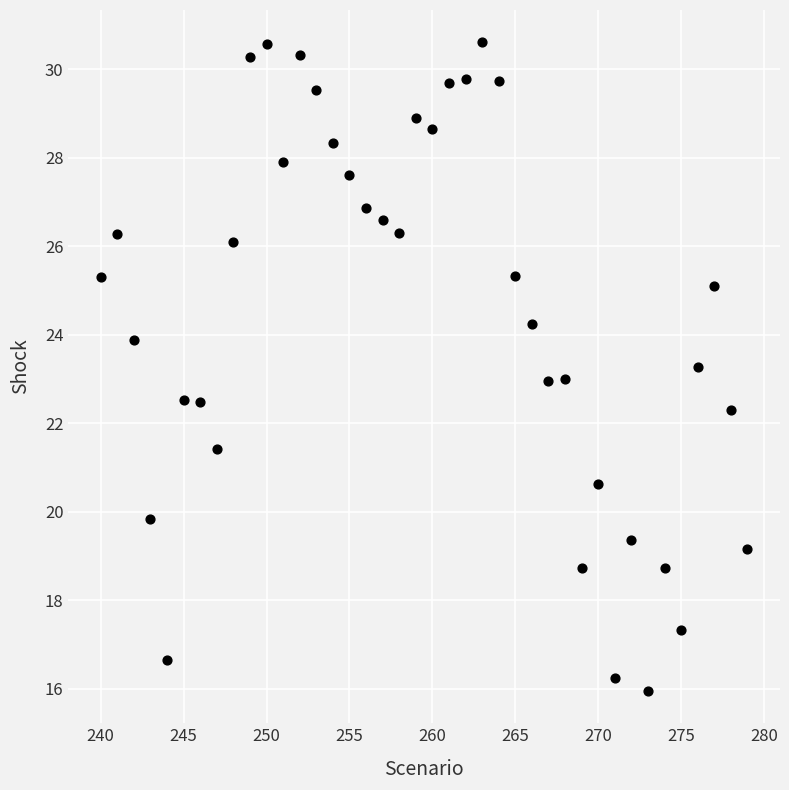

What is the range of X values (max minus min)?

39.0